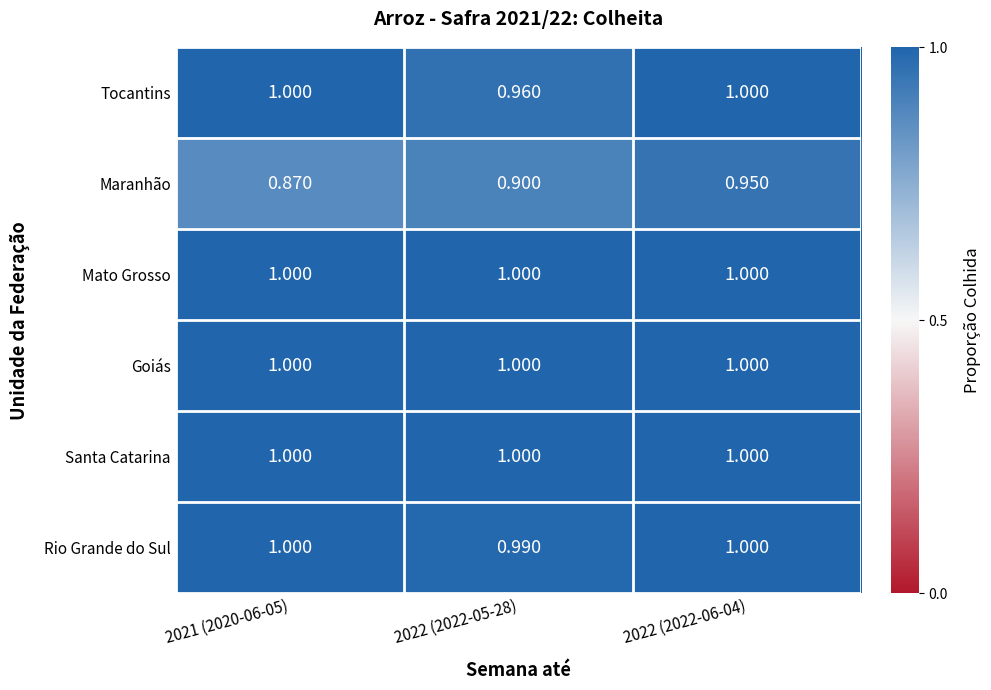

Which series changed the most between 2021 (2020-06-05) and 2022 (2022-05-28)?

Tocantins